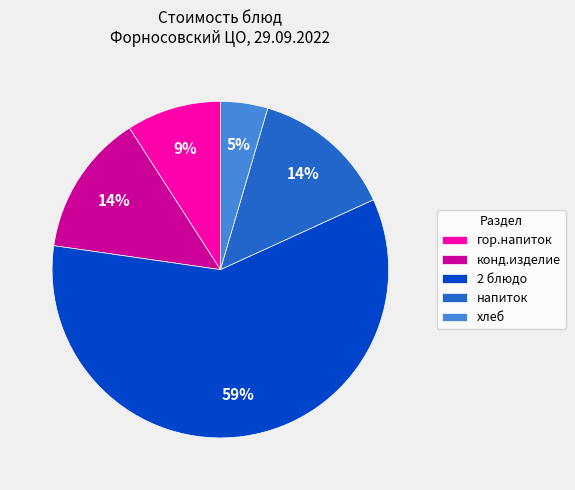

How many slices are in this pie chart?

5